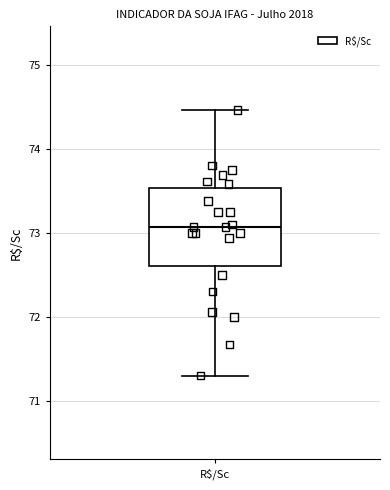

Transcribe this box plot: give where the median line is, the range the box spans, and where the two whiskers end, as read against the y-axis. The values are not printed on the chart, so give them approximately, as read against the axis.

median 73.1, box 72.6 to 73.5, whiskers 71.3 to 74.5